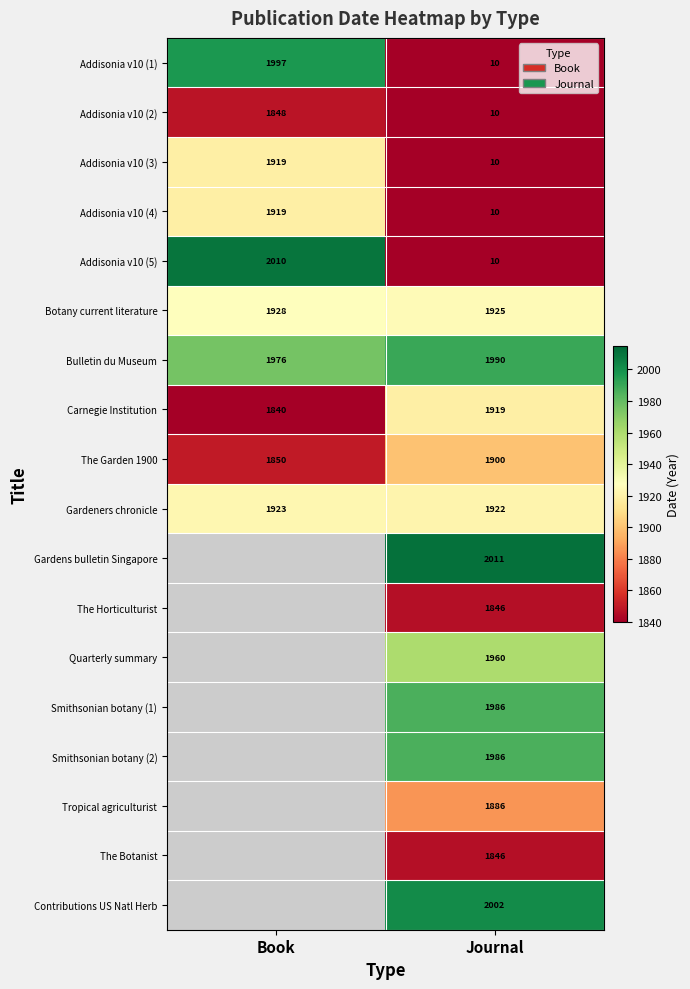

Is it true that Gardens bulletin Singapore equals 3132.9 at Journal?

False